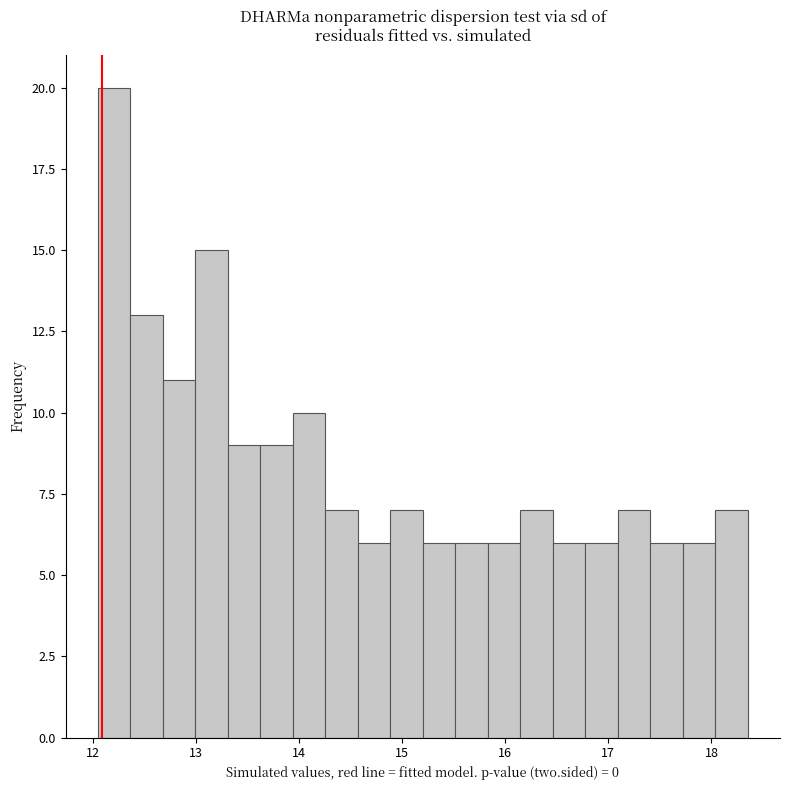

Around what value on the x-axis is the tallest bar? Give the approximate position of its centre, as read against the axis.

12.2